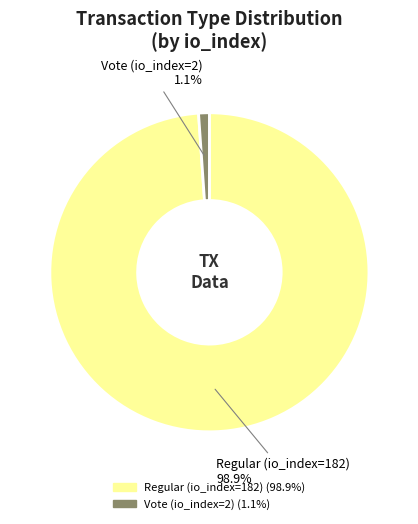

Which category accounts for the majority?

Regular (io_index=182)